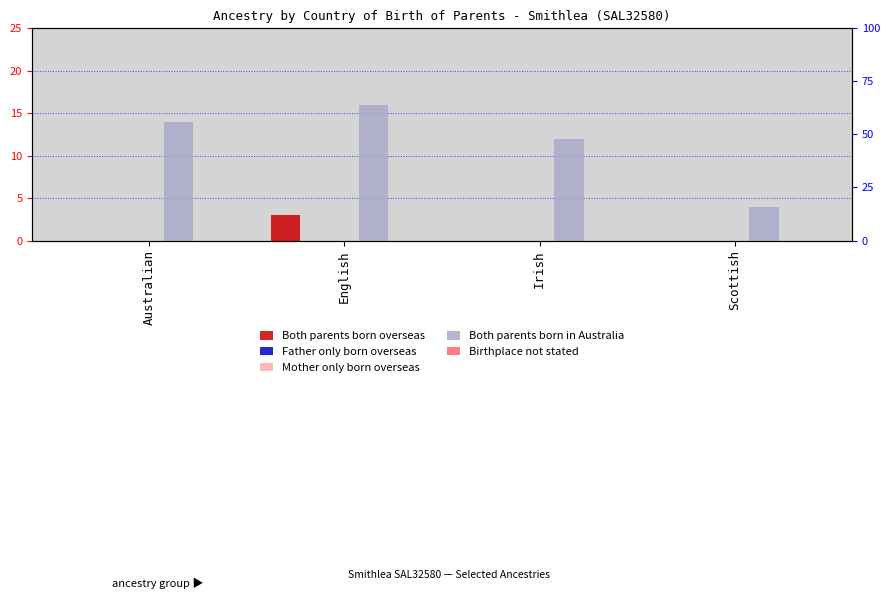

Reading left to right, list all the values displayed in this chart.

Both parents born overseas: Australian=0	English=3	Irish=0	Scottish=0
Father only born overseas: Australian=0	English=0	Irish=0	Scottish=0
Mother only born overseas: Australian=0	English=0	Irish=0	Scottish=0
Both parents born in Australia: Australian=14	English=16	Irish=12	Scottish=4
Birthplace not stated: Australian=0	English=0	Irish=0	Scottish=0